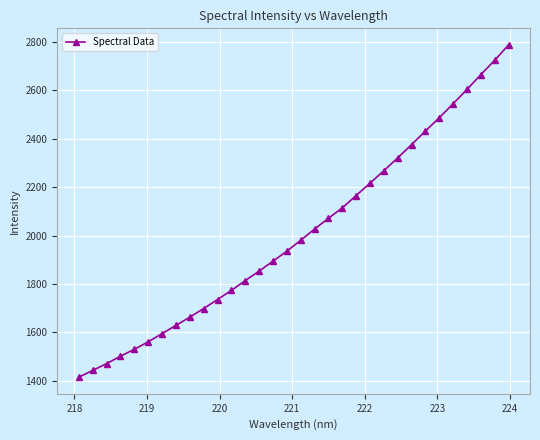

What is the difference between the maximum and minimum values?

1372.6